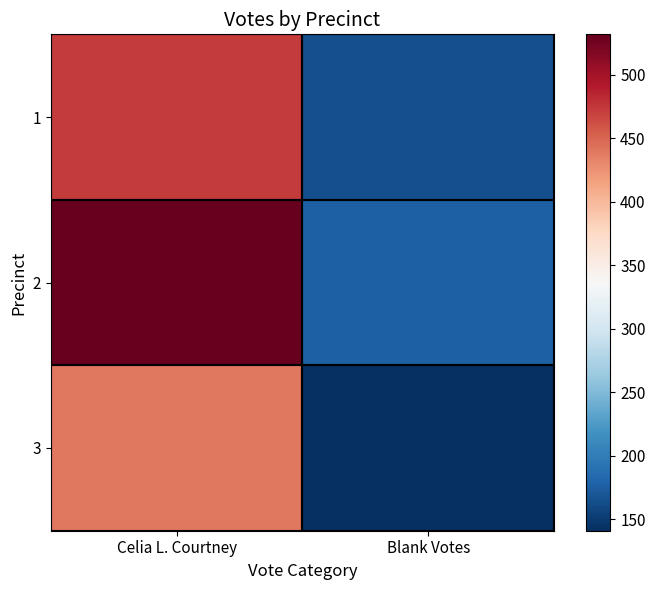

At how many categories does at least one series exceed 499?

1